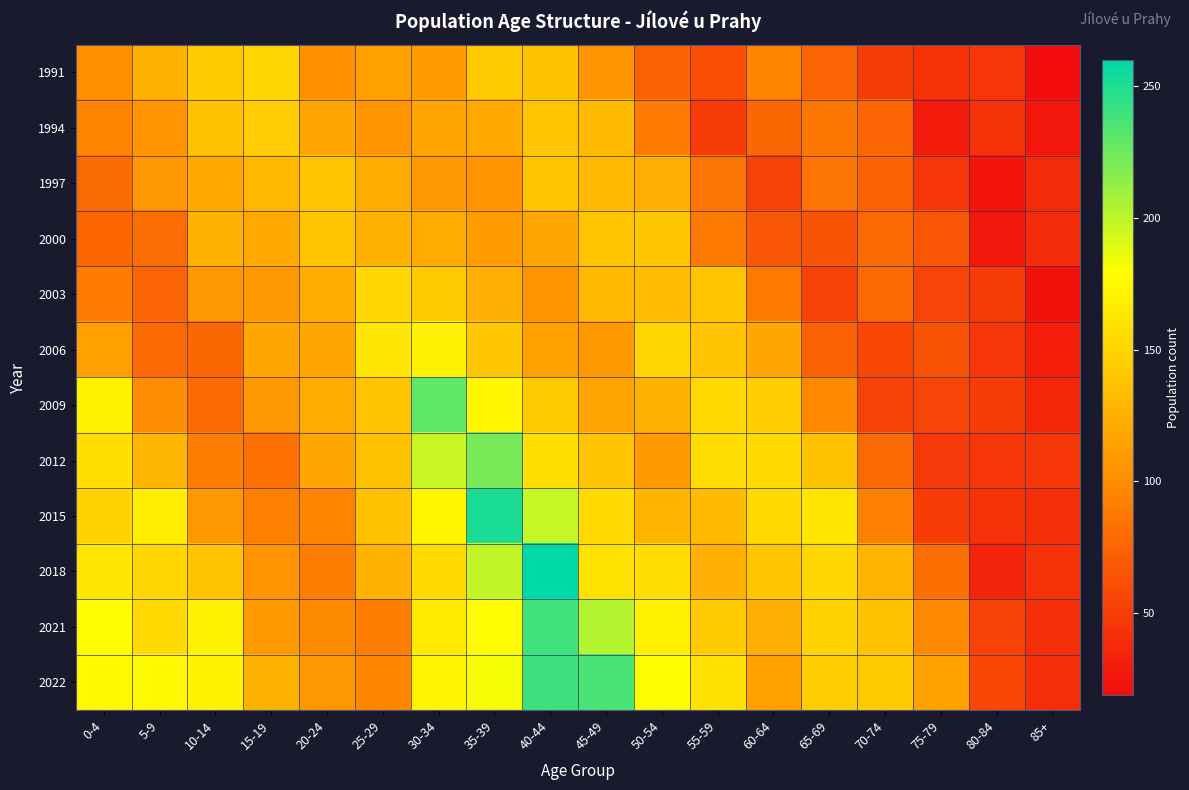

Count the number of categories in the chart.

18